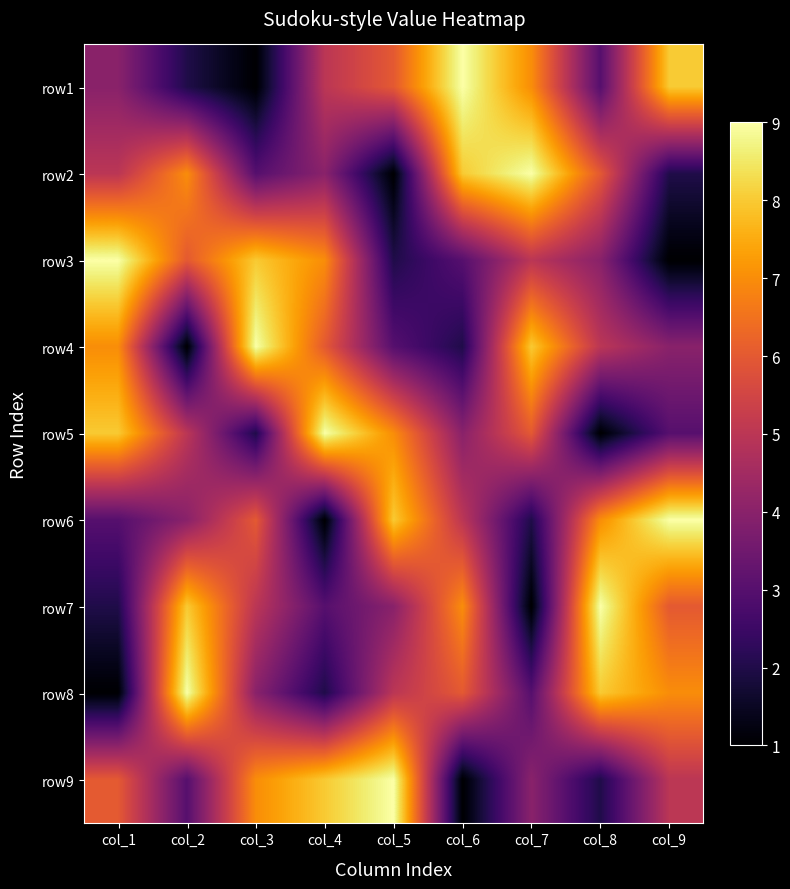

Reading right to left, transcribe all the data shown in this chart.

row1: col_9=8	col_8=3	col_7=7	col_6=9	col_5=6	col_4=5	col_3=1	col_2=2	col_1=4
row2: col_9=2	col_8=6	col_7=9	col_6=8	col_5=1	col_4=4	col_3=3	col_2=7	col_1=5
row3: col_9=1	col_8=4	col_7=5	col_6=3	col_5=2	col_4=7	col_3=8	col_2=6	col_1=9
row4: col_9=4	col_8=5	col_7=8	col_6=2	col_5=3	col_4=6	col_3=9	col_2=1	col_1=7
row5: col_9=3	col_8=1	col_7=6	col_6=4	col_5=7	col_4=9	col_3=2	col_2=5	col_1=8
row6: col_9=9	col_8=7	col_7=2	col_6=5	col_5=8	col_4=1	col_3=6	col_2=4	col_1=3
row7: col_9=6	col_8=9	col_7=1	col_6=7	col_5=4	col_4=3	col_3=5	col_2=8	col_1=2
row8: col_9=7	col_8=8	col_7=3	col_6=6	col_5=5	col_4=2	col_3=4	col_2=9	col_1=1
row9: col_9=5	col_8=2	col_7=4	col_6=1	col_5=9	col_4=8	col_3=7	col_2=3	col_1=6